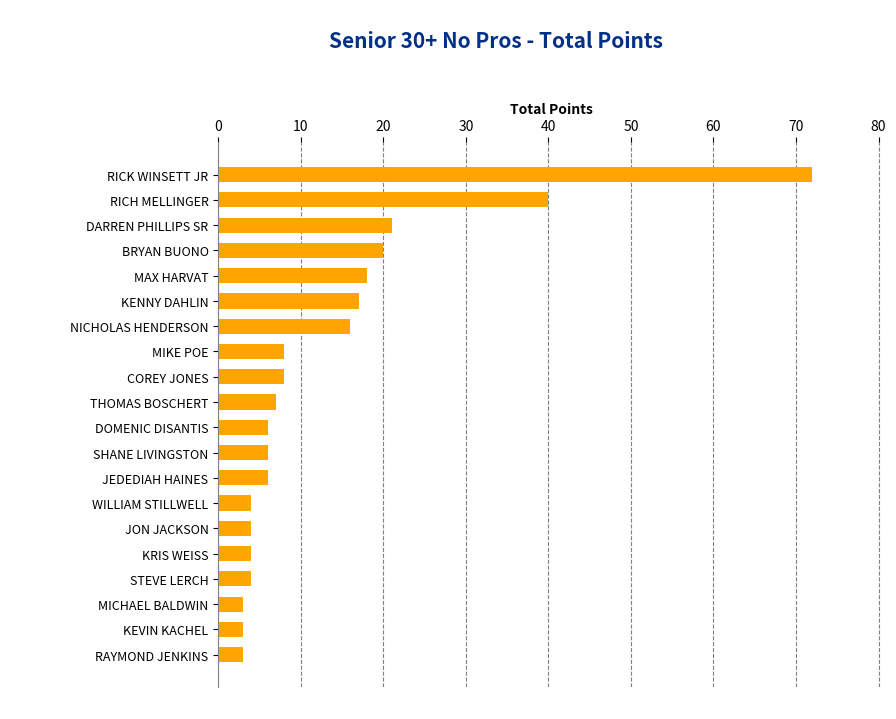

How many series are shown in this chart?

1